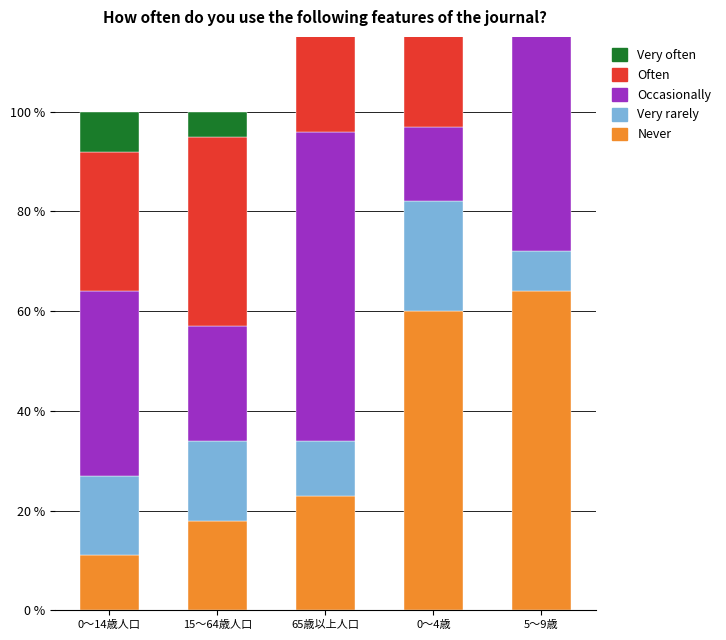

Rank the categories by Often value from lowest to highest.

65歳以上人口, 0～14歳人口, 5～9歳, 15～64歳人口, 0～4歳